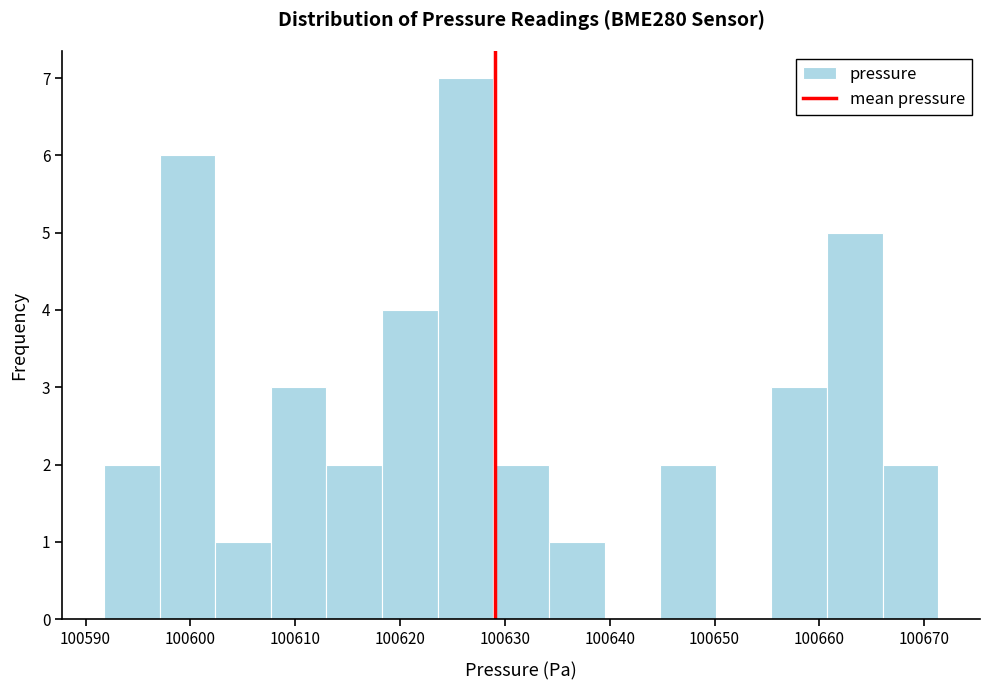

Reading left to right, list every bar in this chart as the range it spans on the x-axis followed by its height. Neither the bar edges nor the heights are printed on the chart, so give them approximately, as read against the axes.

100592 to 100597: 2
100597 to 100602: 6
100602 to 100608: 1
100608 to 100613: 3
100613 to 100618: 2
100618 to 100624: 4
100624 to 100629: 7
100629 to 100634: 2
100634 to 100640: 1
100640 to 100645: 0
100645 to 100650: 2
100650 to 100655: 0
100655 to 100661: 3
100661 to 100666: 5
100666 to 100671: 2